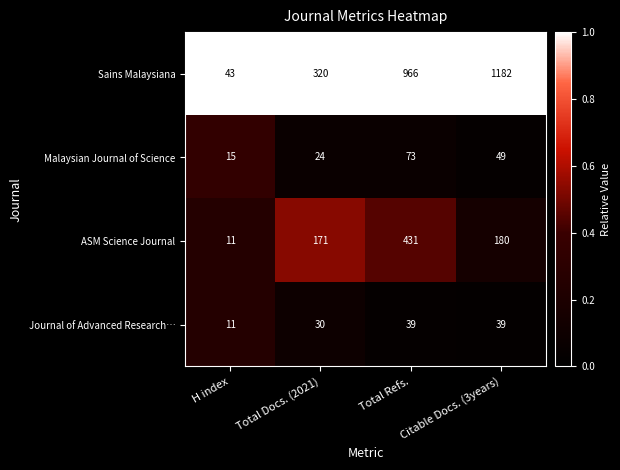

Rank the series at Citable Docs. (3years) from highest to lowest value.

Sains Malaysiana, ASM Science Journal, Malaysian Journal of Science, Journal of Advanced Research…